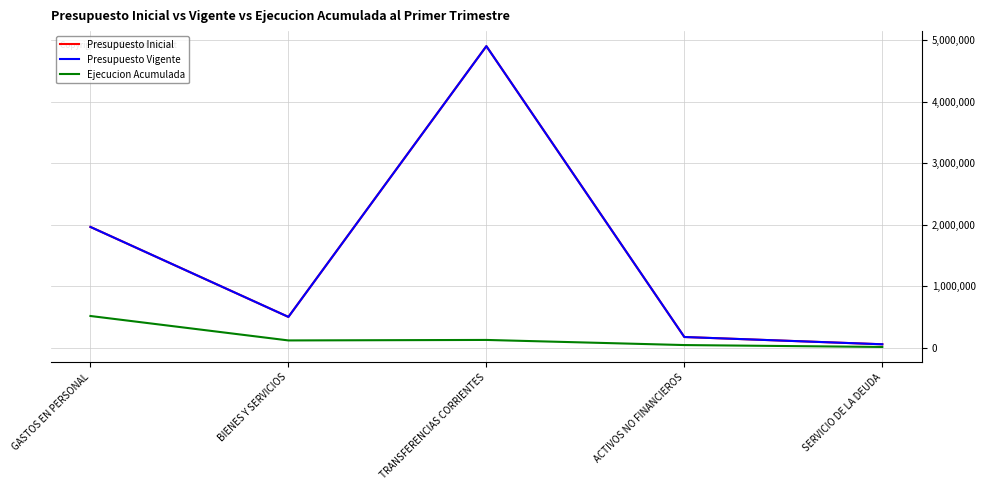

Does the chart display data point markers on the line(s)?

No